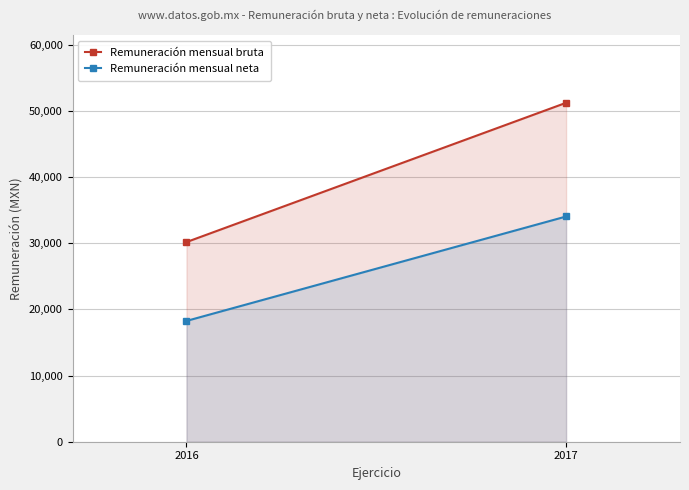

At which label is Remuneración mensual neta closest to 26135?

2016